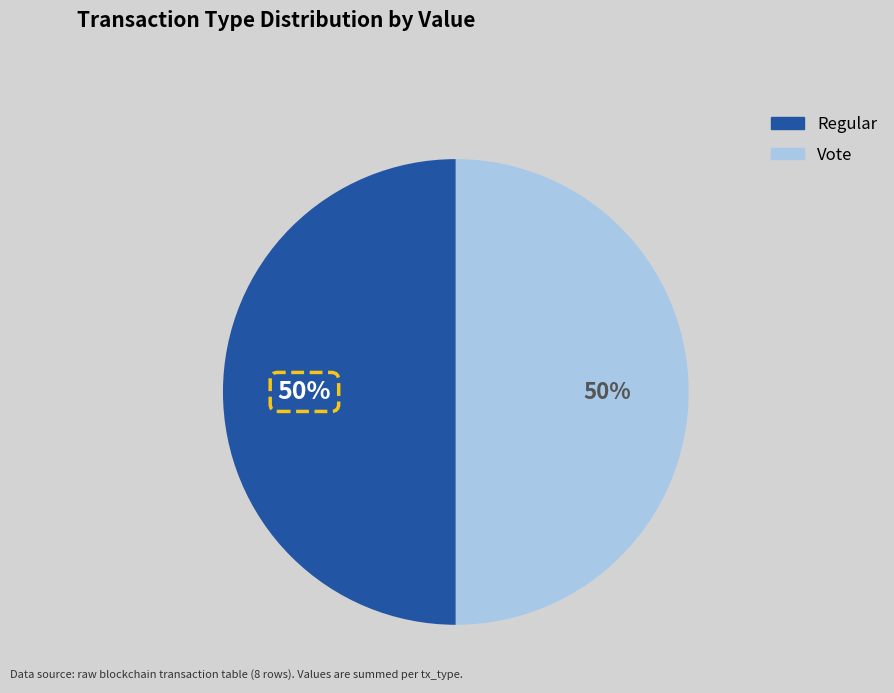

Approximately how many times larger is the value at Vote compared to Regular?

1.0